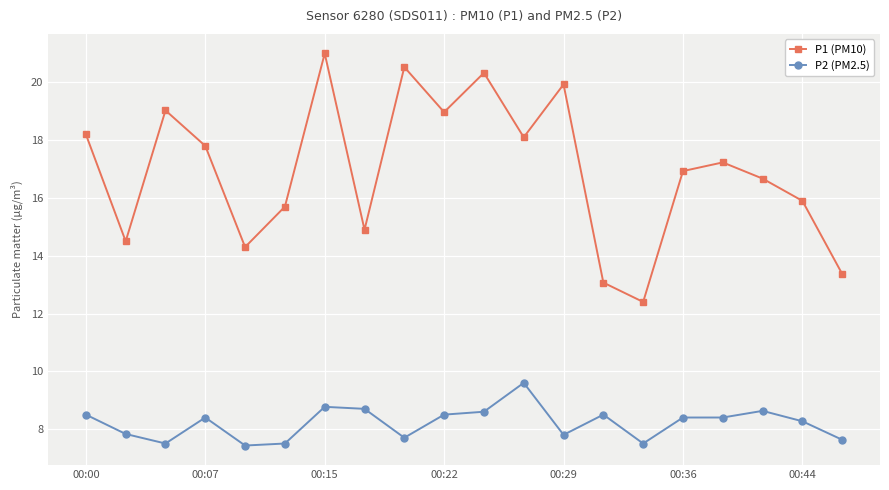

Rank the series by their maximum value, from lowest to highest.

P2 (PM2.5), P1 (PM10)